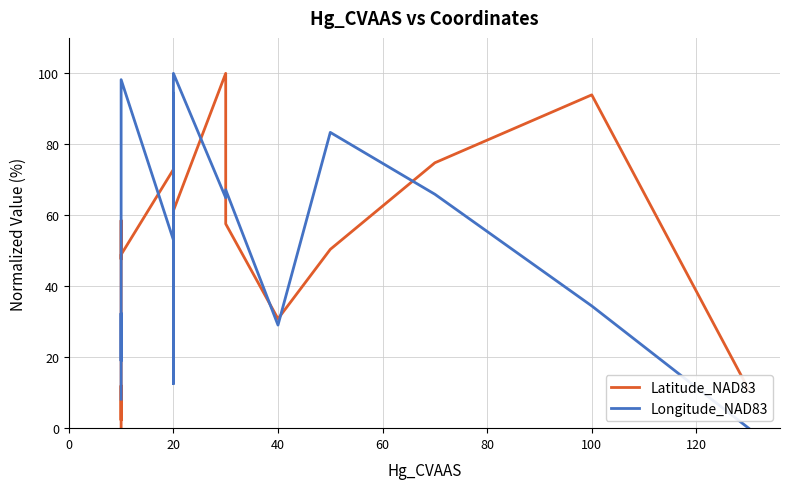

Is this an area chart (filled region under the line)?

No